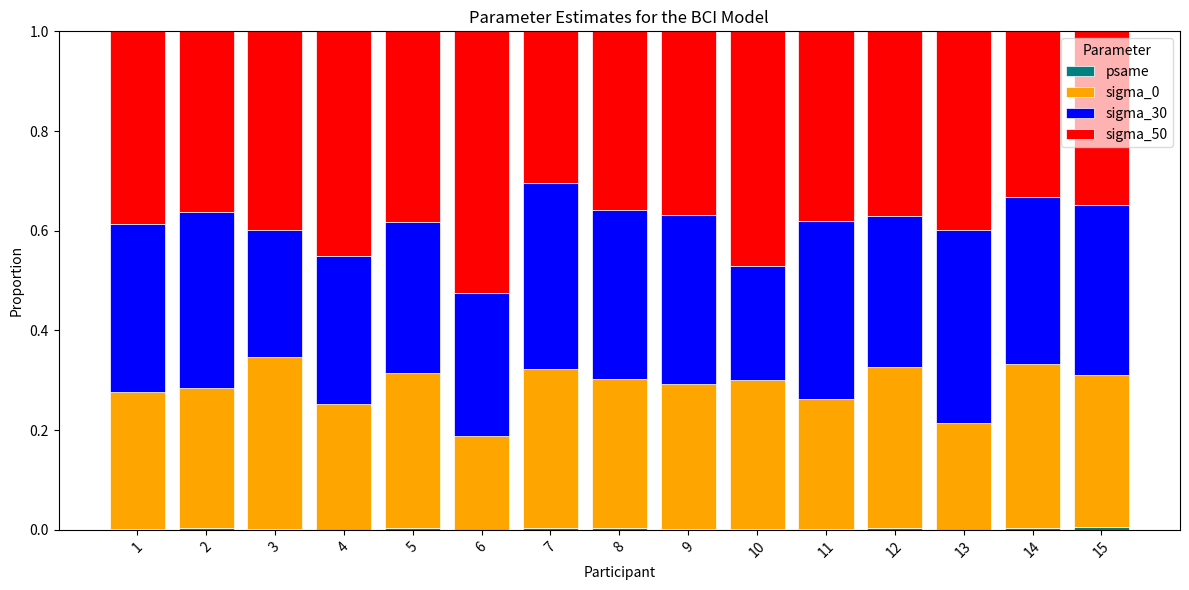

How many distinct data groups are displayed?

4